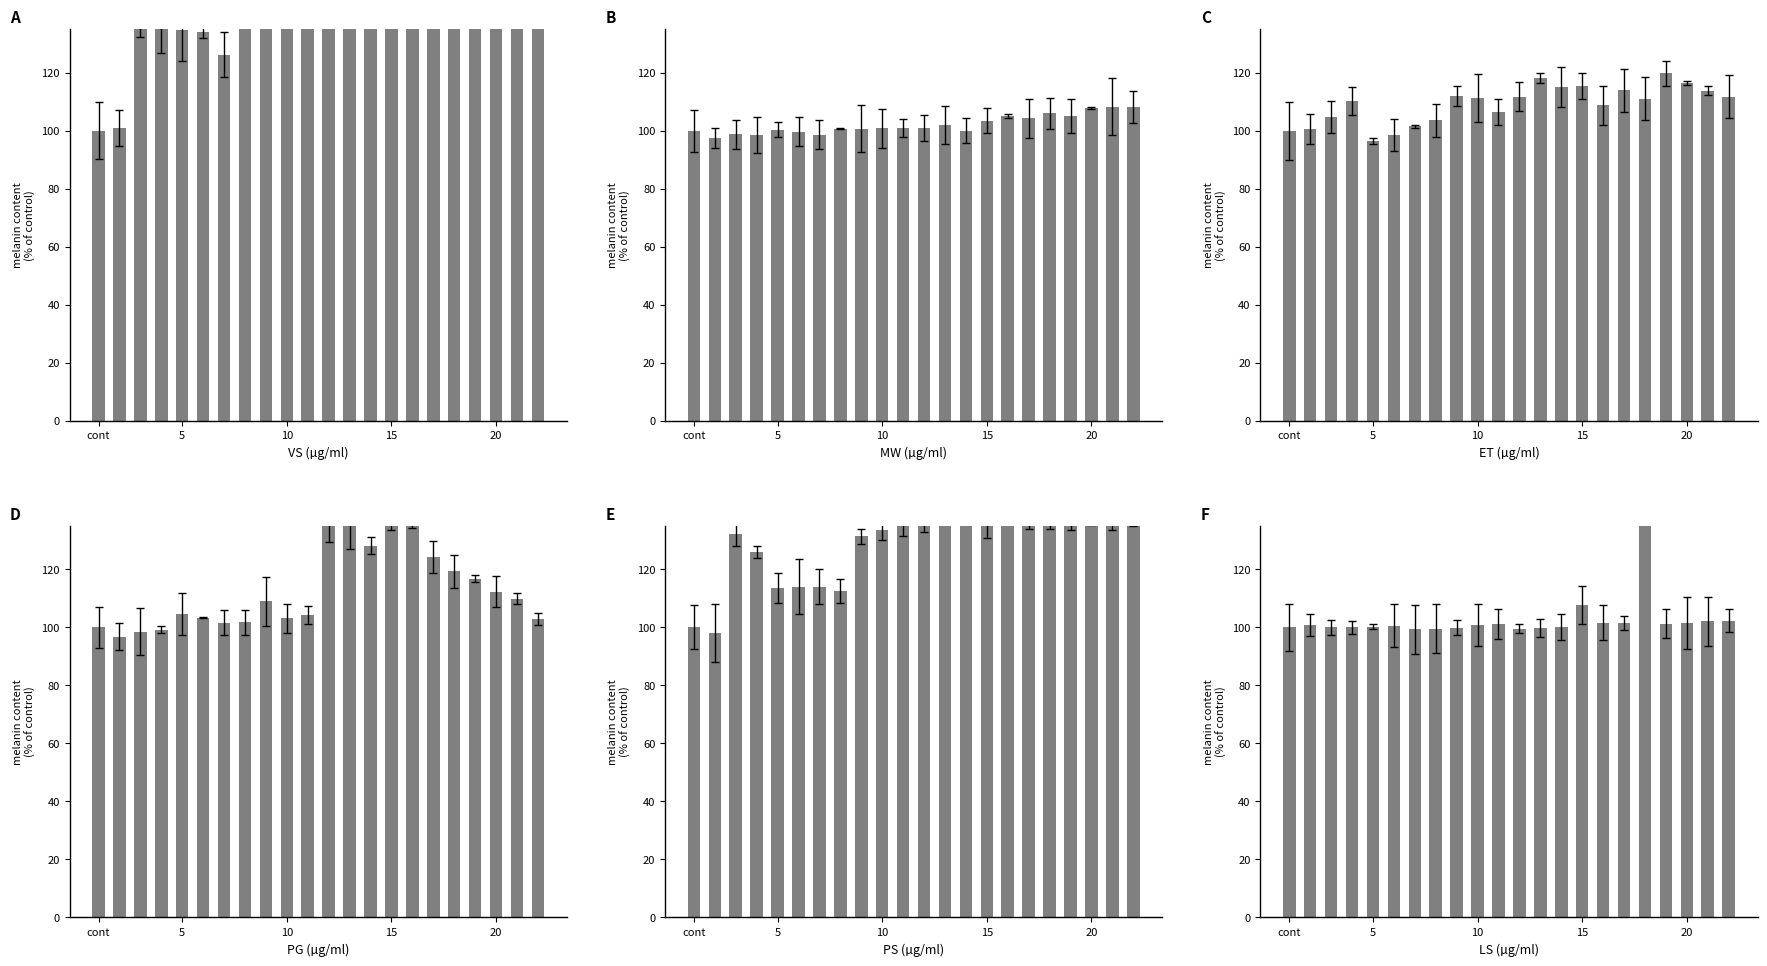

The value of кошти НБУ (col_4) at 5 is 39.6. True or false?

False